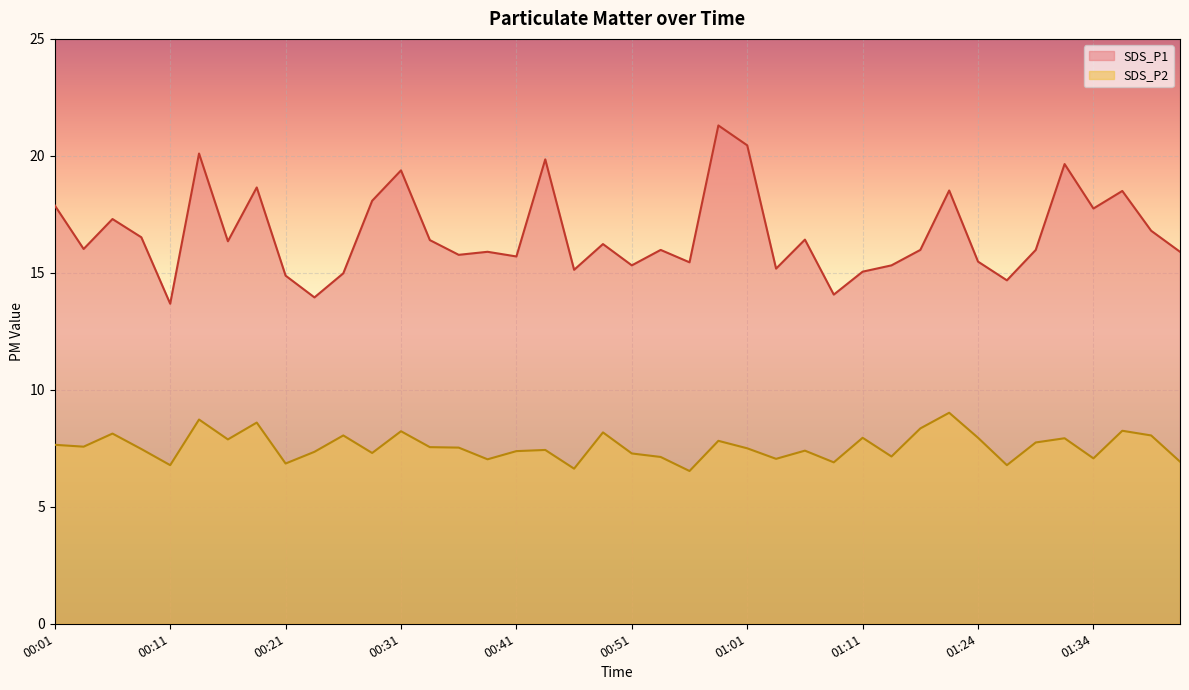

How many lines are shown in the chart?

2